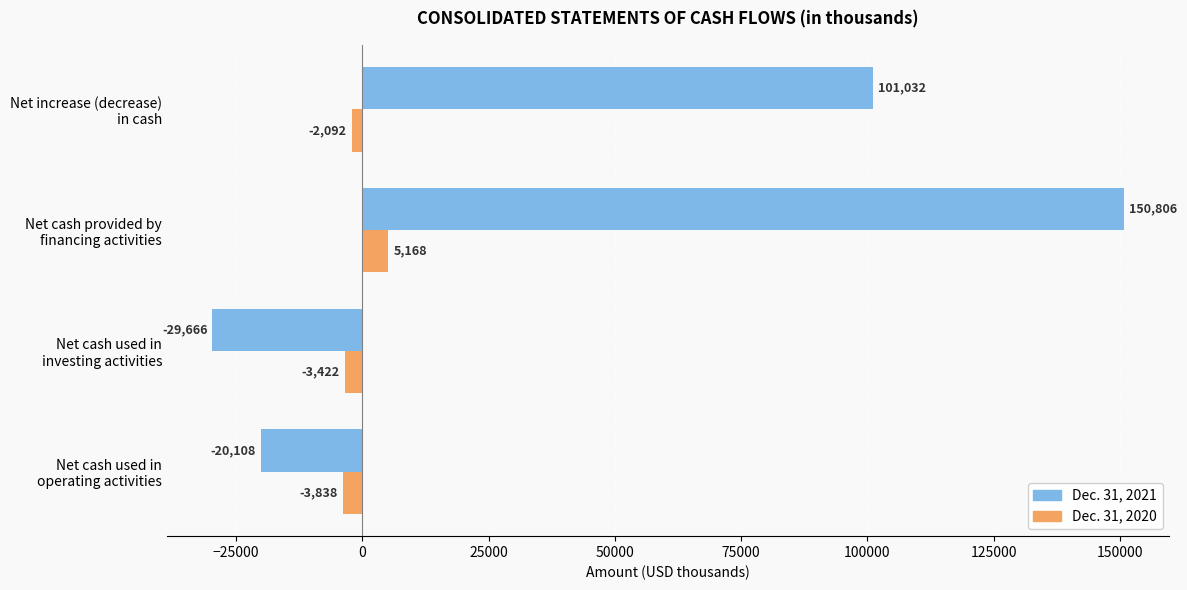

Which series has the largest total across all categories?

Dec. 31, 2021